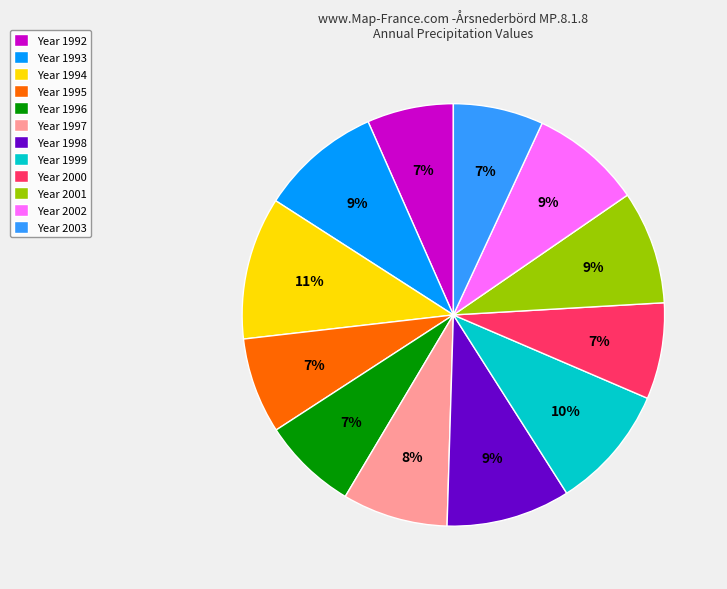

True or false: Year 1996 accounts for 15% of the total.

False